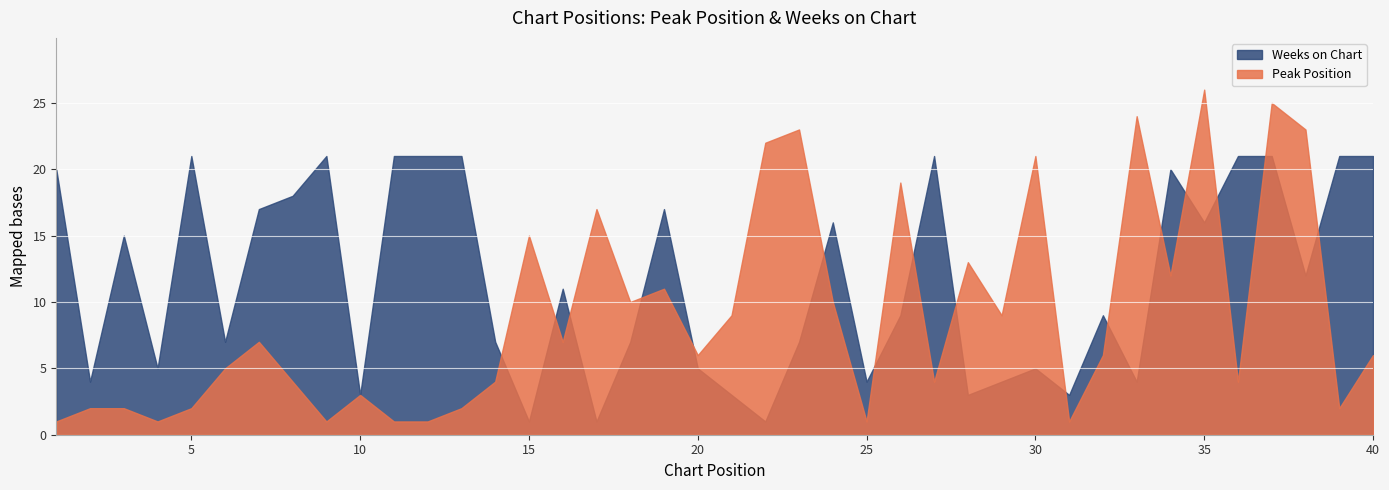

Reading left to right, what are all the values shown in this chart?

Peak Position: 1=1	2=2	3=2	4=1	5=2	6=5	7=7	8=4	9=1	10=3	11=1	12=1	13=2	14=4	15=15	16=7	17=17	18=10	19=11	20=6	21=9	22=22	23=23	24=10	25=1	26=19	27=4	28=13	29=9	30=21	31=1	32=6	33=24	34=12	35=26	36=4	37=25	38=23	39=2	40=6
Weeks on Chart: 1=20	2=4	3=15	4=5	5=21	6=7	7=17	8=18	9=21	10=3	11=21	12=21	13=21	14=7	15=1	16=11	17=1	18=7	19=17	20=5	21=3	22=1	23=7	24=16	25=4	26=9	27=21	28=3	29=4	30=5	31=3	32=9	33=4	34=20	35=16	36=21	37=21	38=12	39=21	40=21